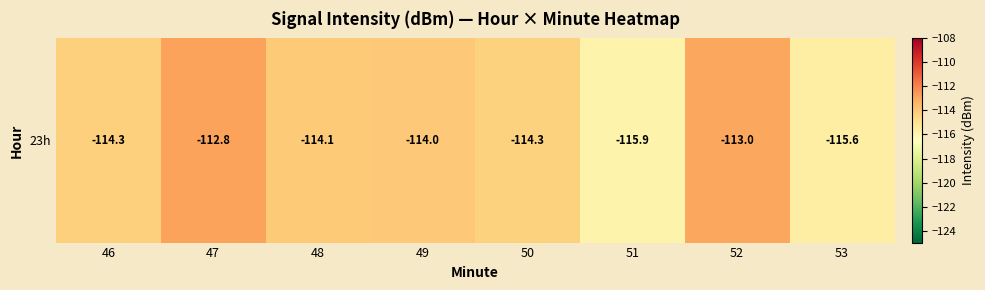

Reading left to right, list all the values displayed in this chart.

46=-114.3	47=-112.8	48=-114.1	49=-114.0	50=-114.3	51=-115.9	52=-113.0	53=-115.6